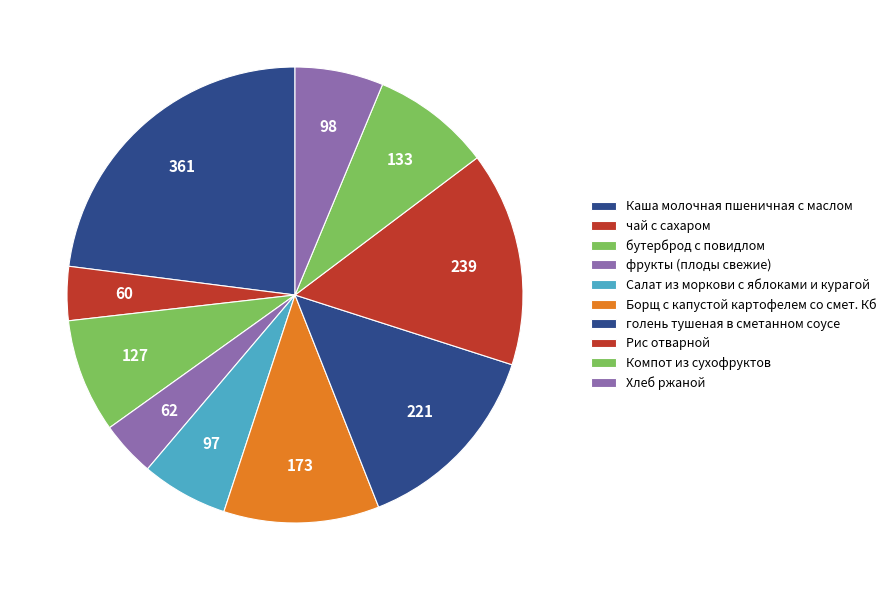

How many segments does this pie chart have?

10